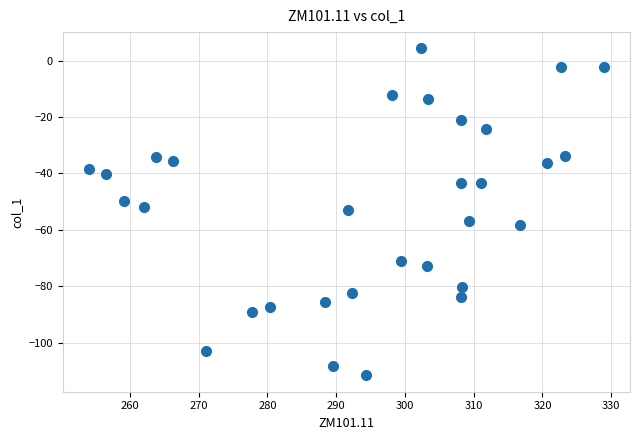

What is the range of Y values (max minus min)?

116.0